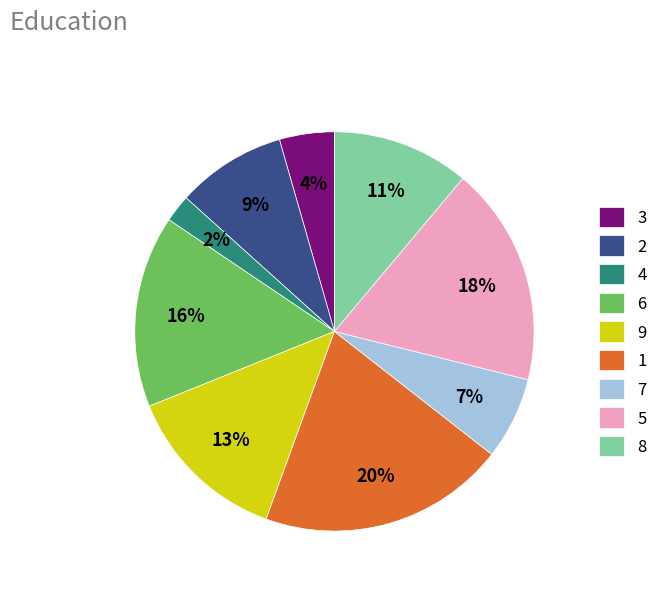

To the nearest percent, what is the average slice percentage?

11%